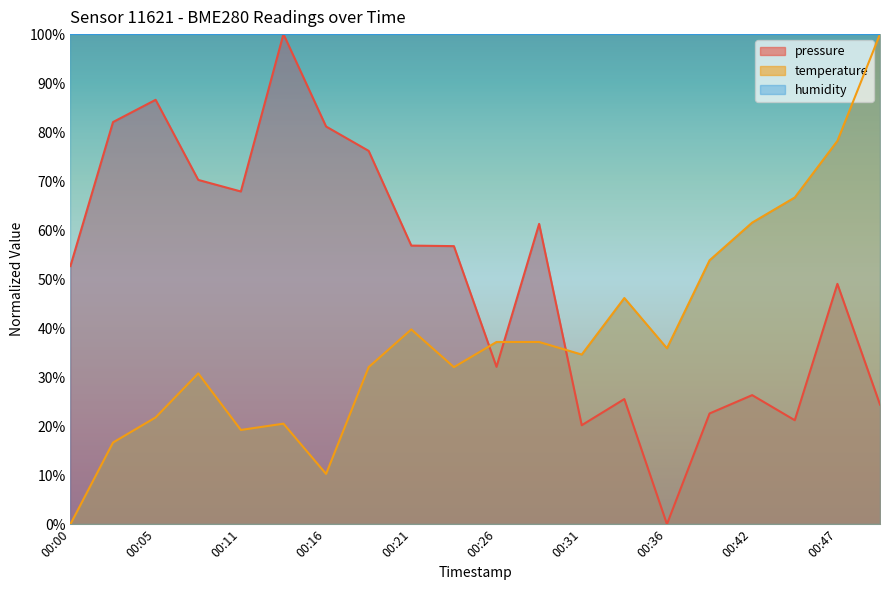

Reading left to right, extract all data points from this chart.

pressure: 52.7	82.1	86.6	70.3	67.9	100.0	81.1	76.2	56.8	56.7	32.1	61.3	20.2	25.5	0.0	22.6	26.3	21.2	49.0	24.4
temperature: 0.0	16.7	21.8	30.8	19.2	20.5	10.3	32.1	39.7	32.1	37.2	37.2	34.6	46.2	35.9	53.8	61.5	66.7	78.2	100.0